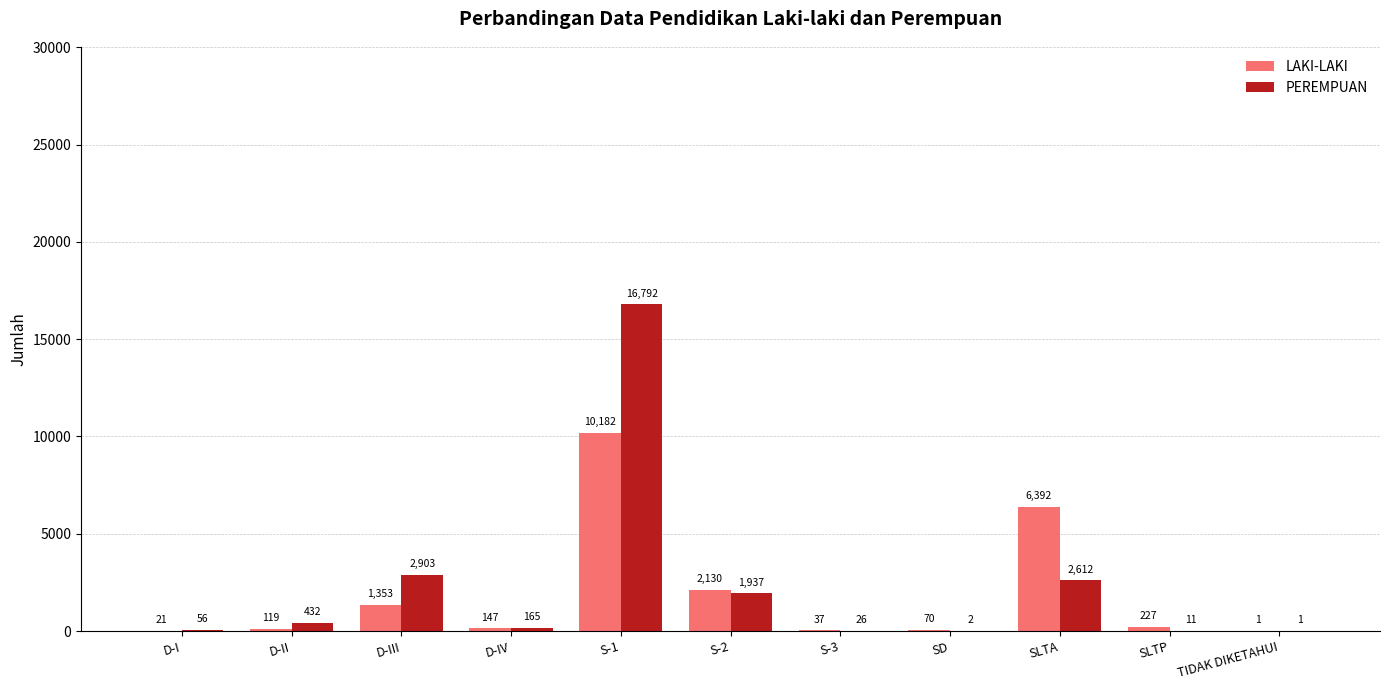

What is the sum of the PEREMPUAN values at S-1 and S-3?

16818